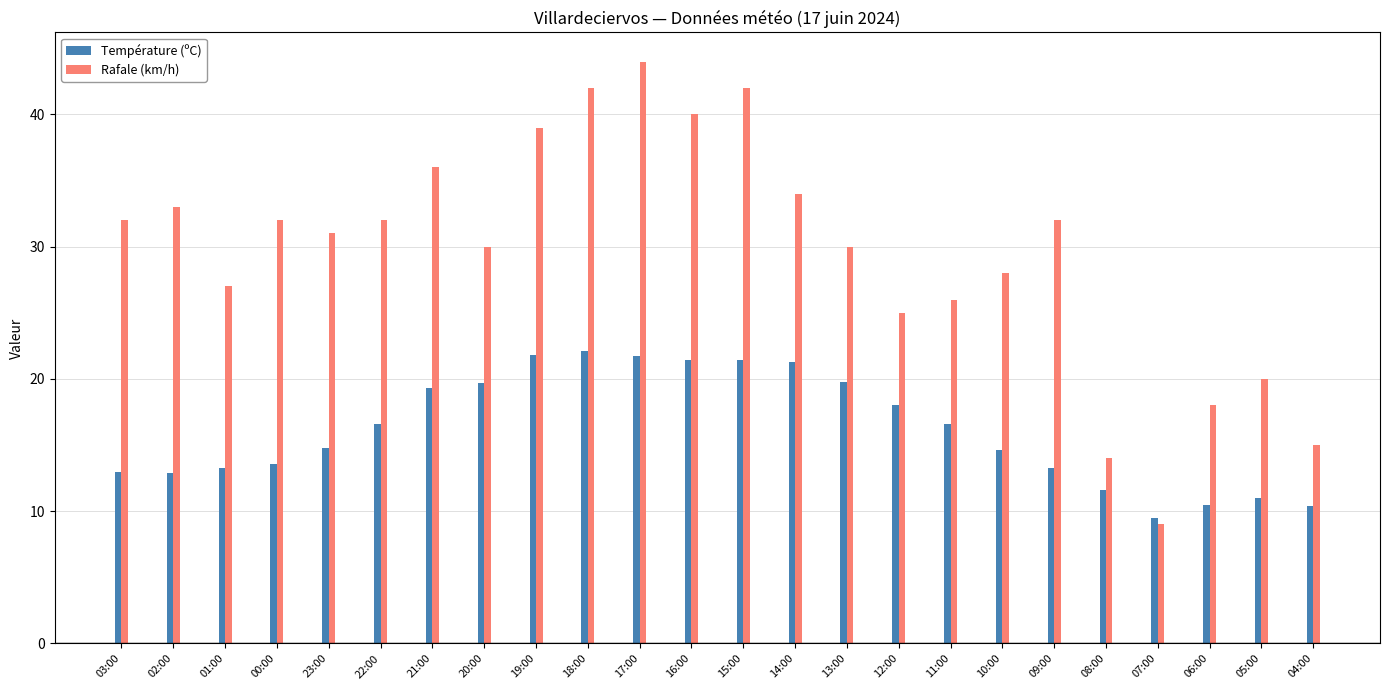

Which series has the widest spread of values?

Rafale (km/h)